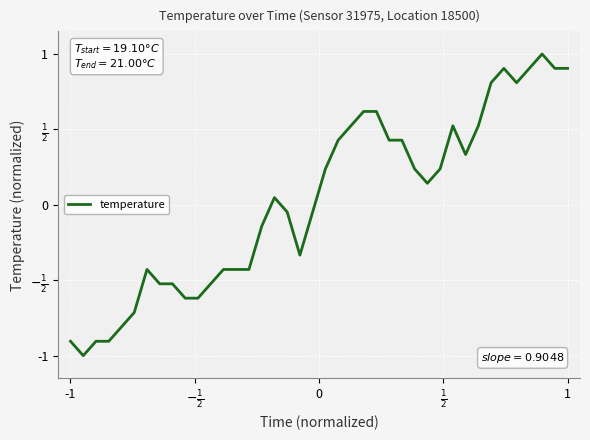

What is the value of the 38th point from the left?

1.0